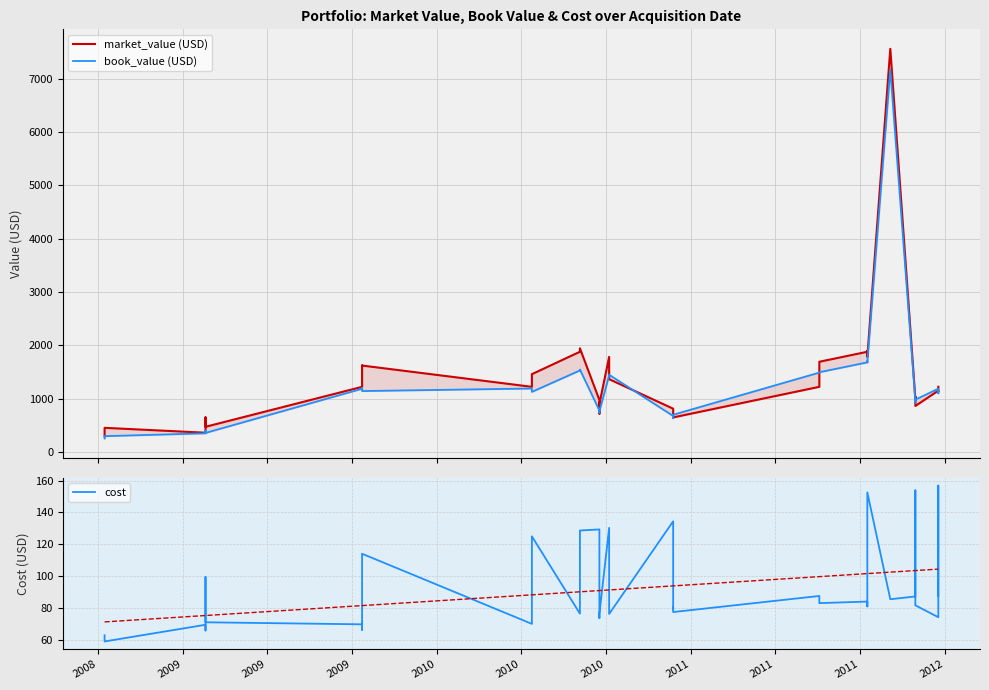

Which series changed the most between 2010-05-17 and 2009-09-15?

market_value (USD)